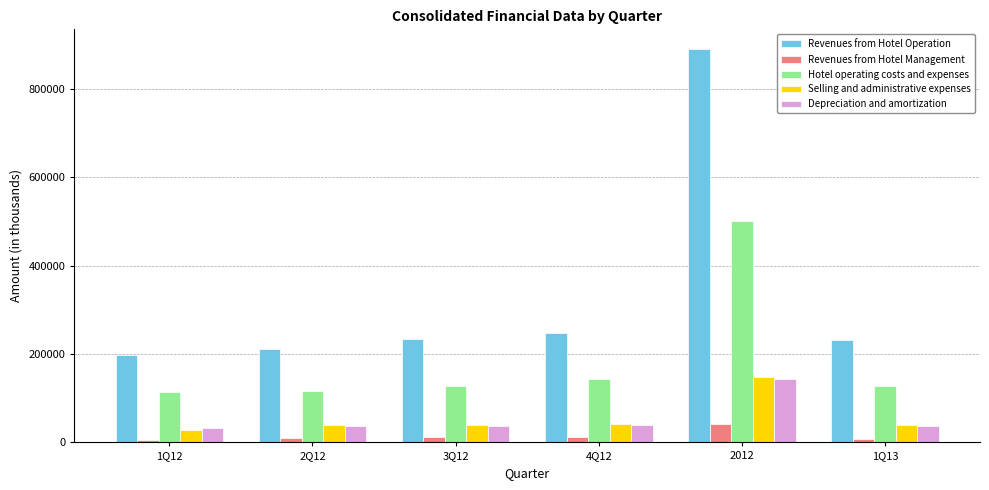

Which label corresponds to the largest value in the chart?

2012